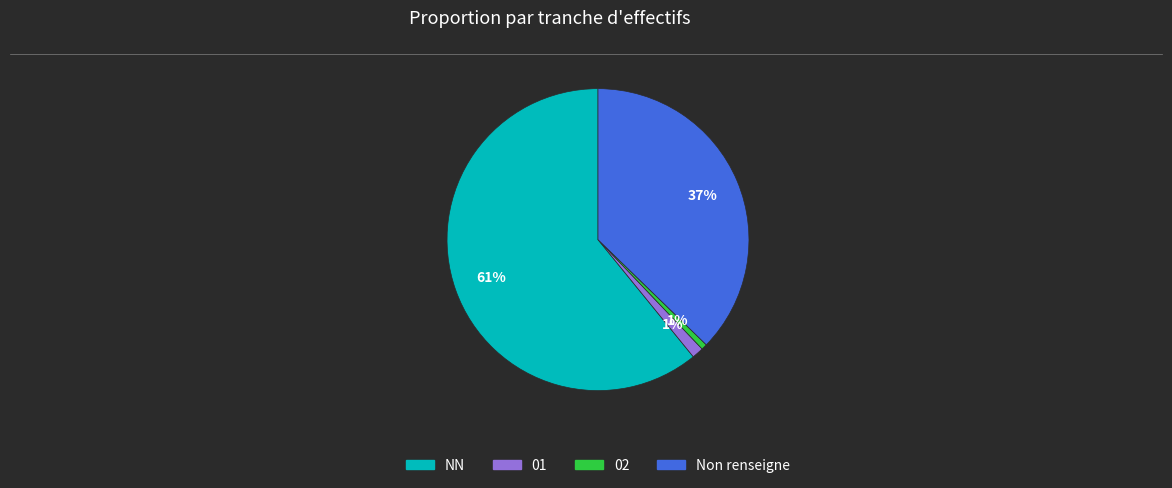

Count the number of slices in the pie.

4